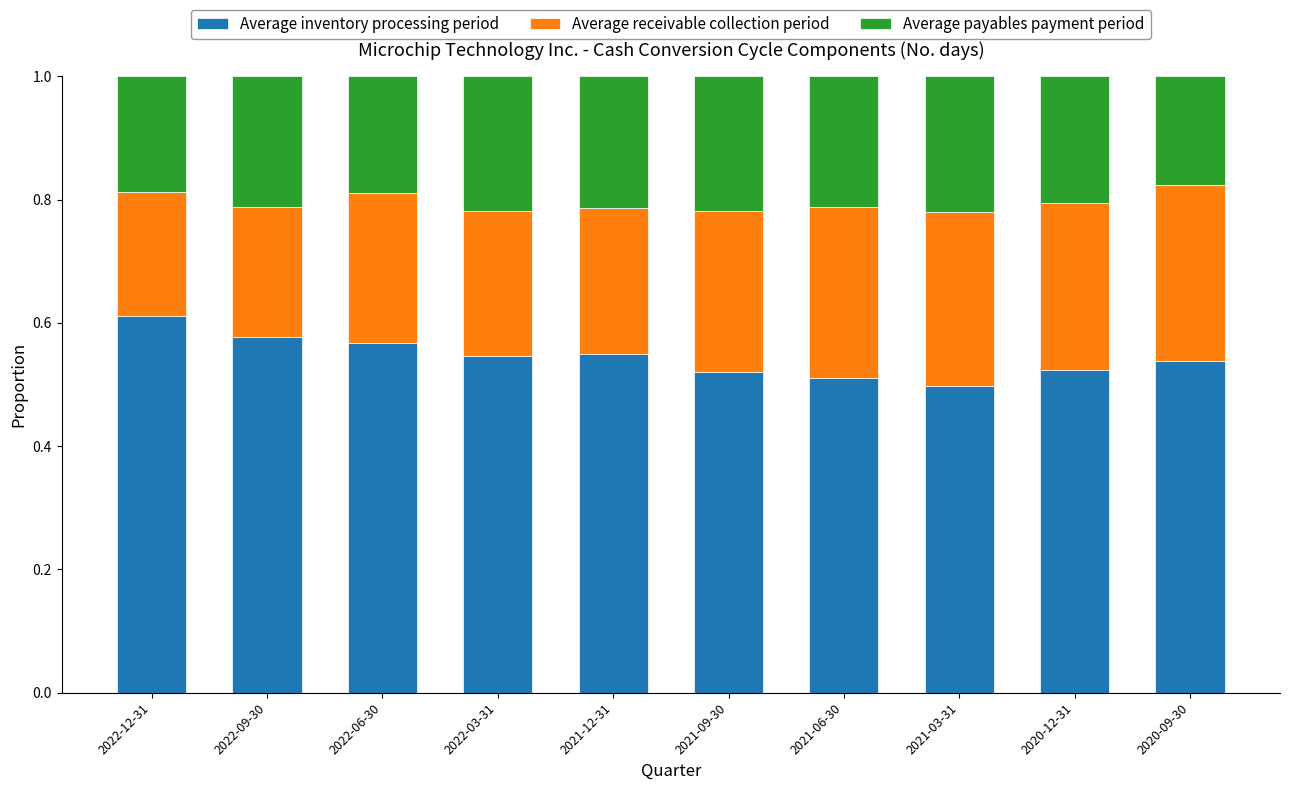

At which label does Average inventory processing period reach its peak?

2022-12-31